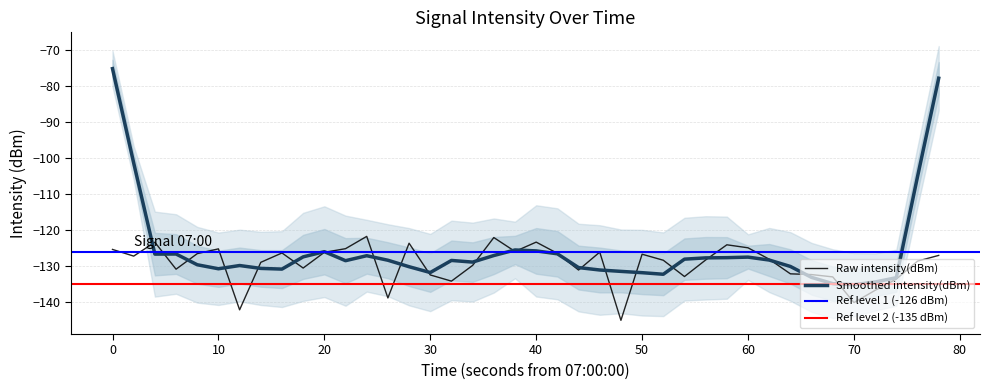

What is the maximum value shown in the chart?

-121.7